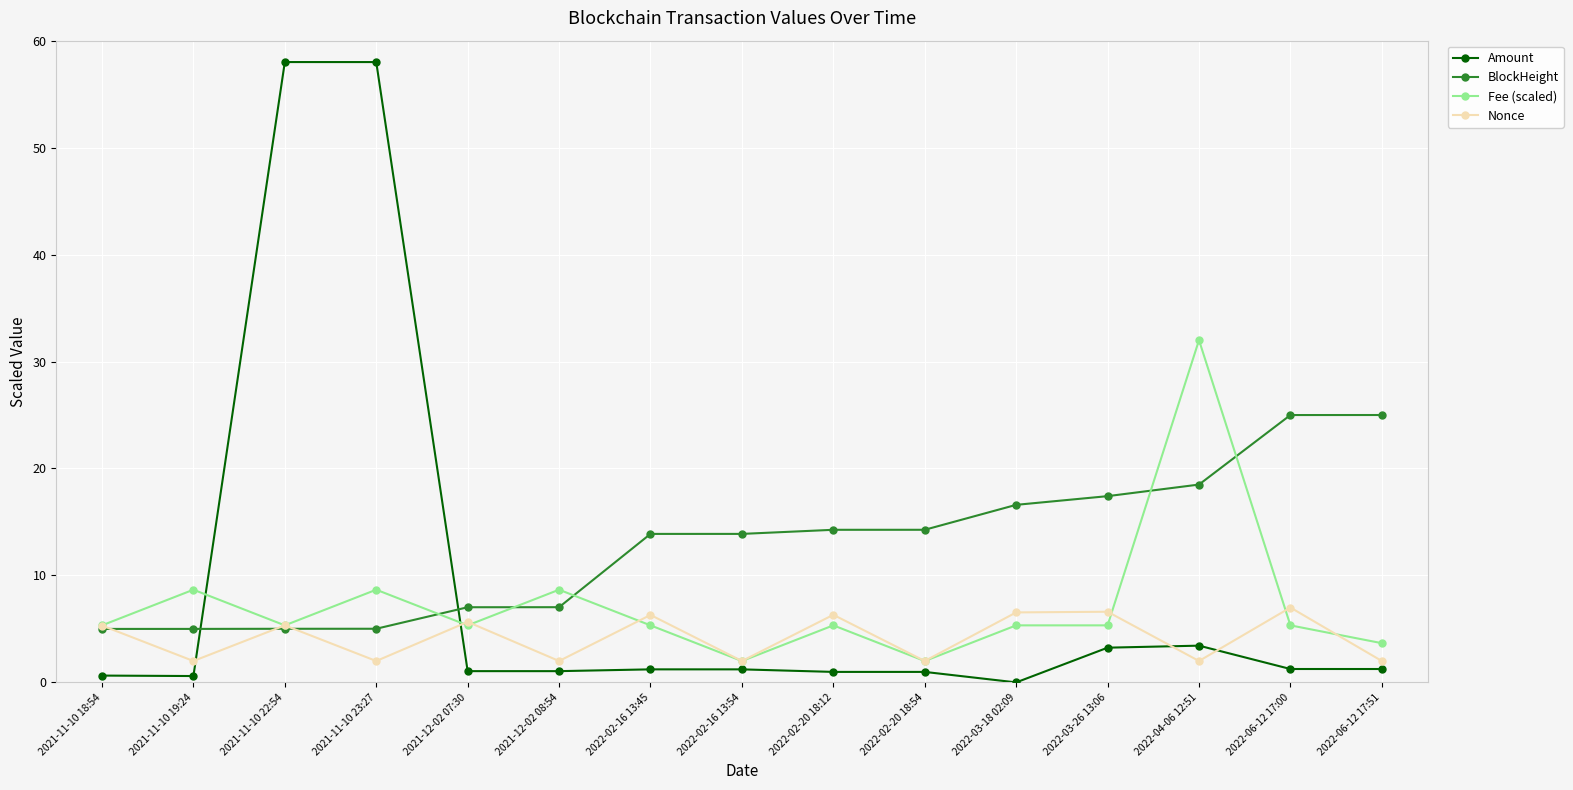

What are all the series names shown in the legend?

Amount, BlockHeight, Fee (scaled), Nonce